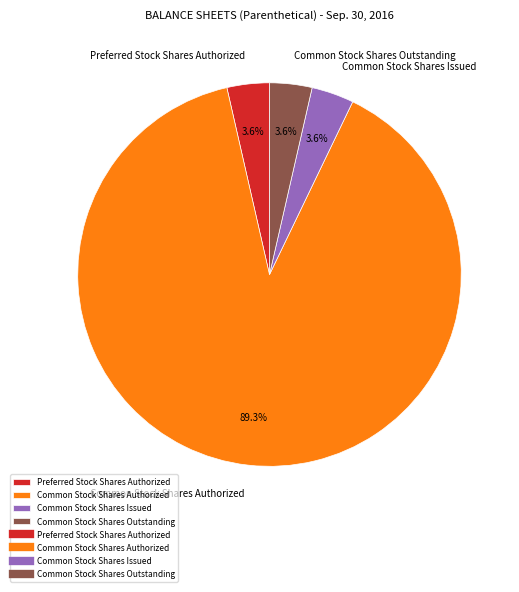

How much of the chart is everything except Preferred Stock Shares Authorized?

96.4%